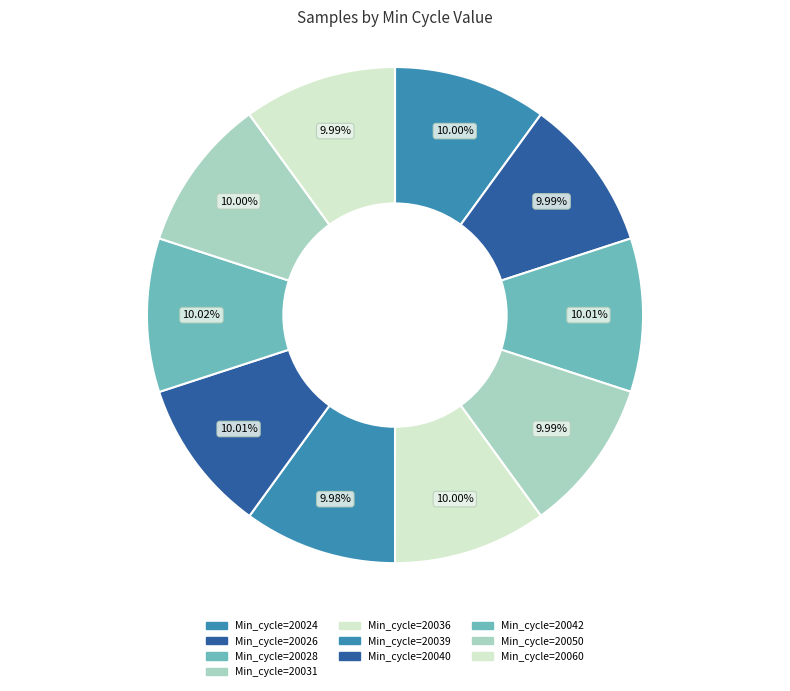

How many slices are in this pie chart?

10